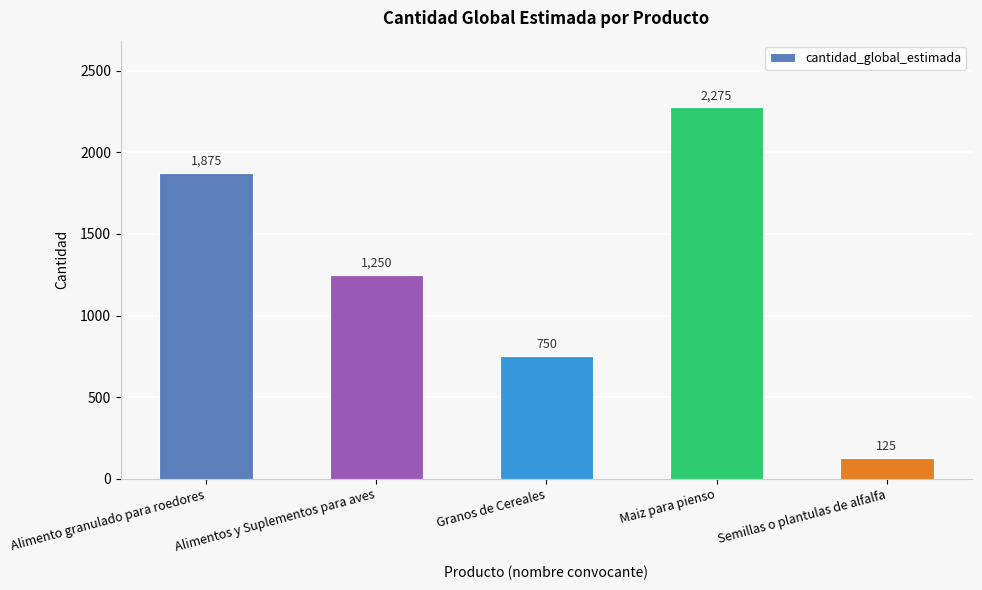

What is the maximum value shown in the chart?

2275